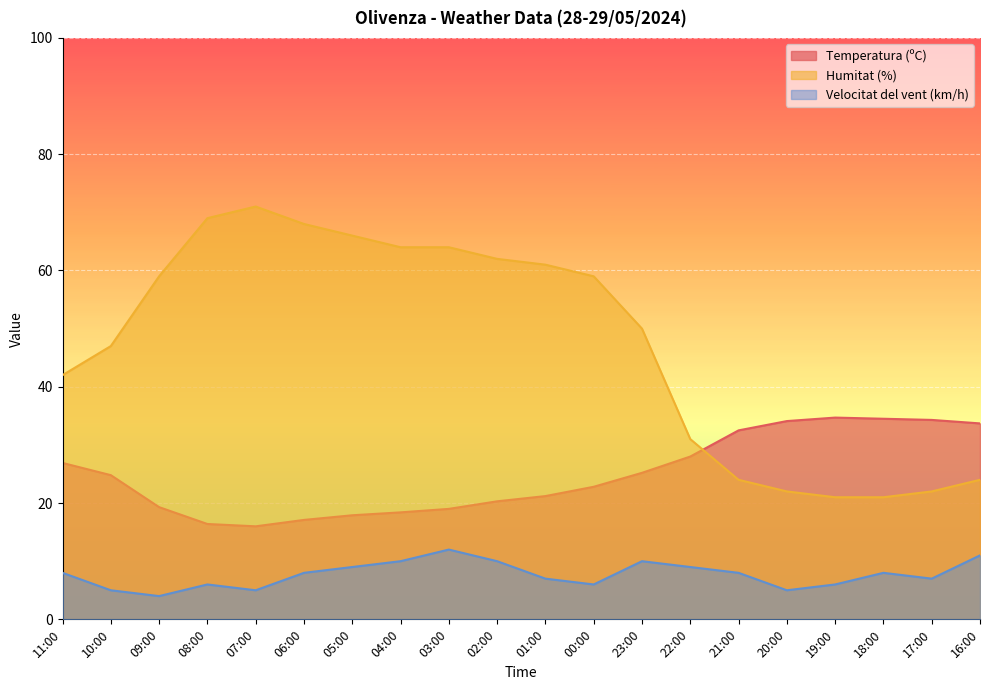

List the labels in order of Temperatura (ºC) value, smallest first.

07:00, 08:00, 06:00, 05:00, 04:00, 03:00, 09:00, 02:00, 01:00, 00:00, 10:00, 23:00, 11:00, 22:00, 21:00, 16:00, 20:00, 17:00, 18:00, 19:00